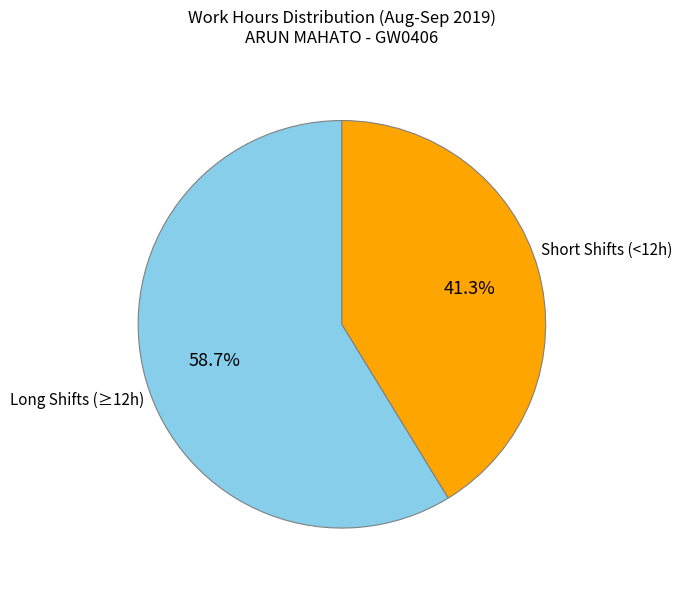

Is there a majority slice in this chart?

Yes